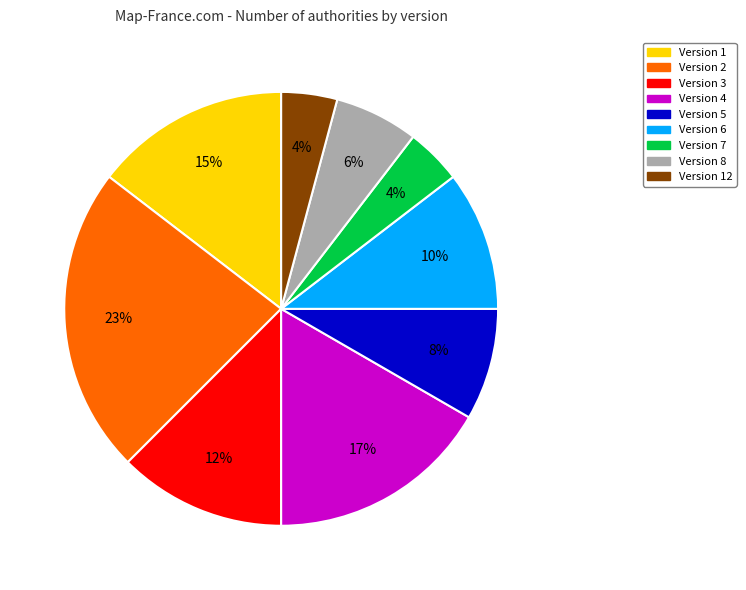

To the nearest percent, what is the difference between the largest and smallest slice percentages?

19%